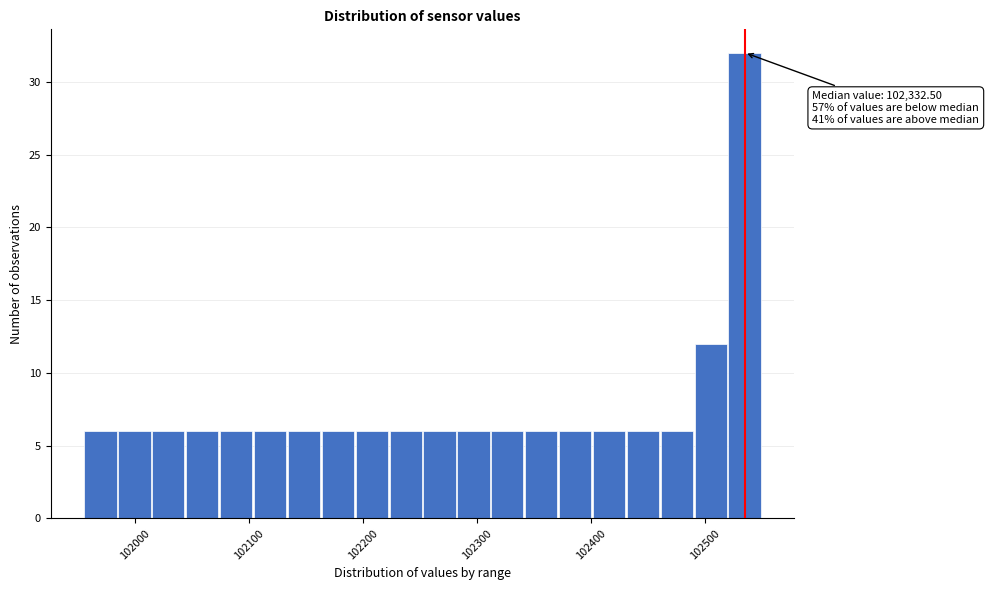

Read against the x-axis, roughly where is the centre of the tallest bar?

102530